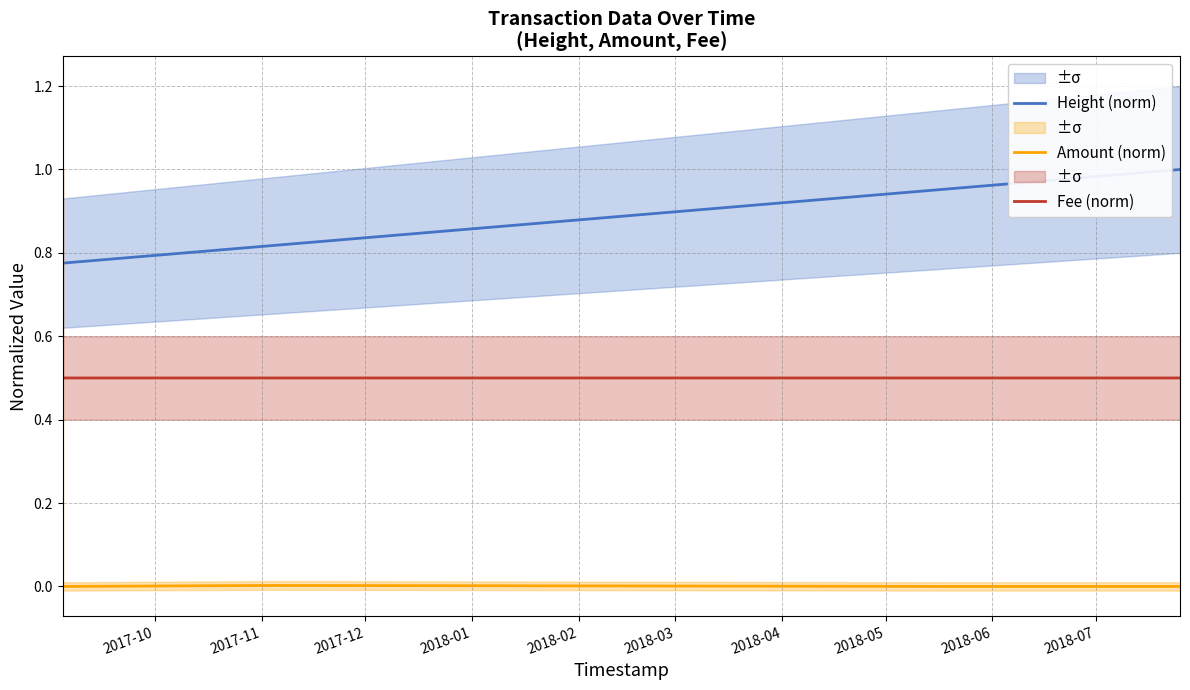

How many lines are shown in the chart?

3